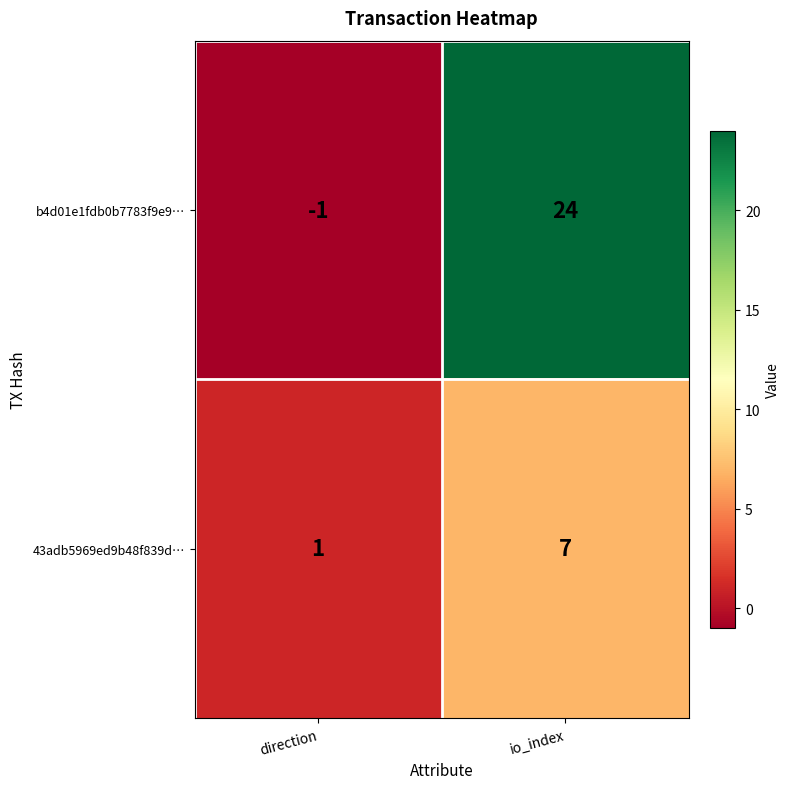

At which label is b4d01e1fdb0b7783f9e9… closest to 11?

direction